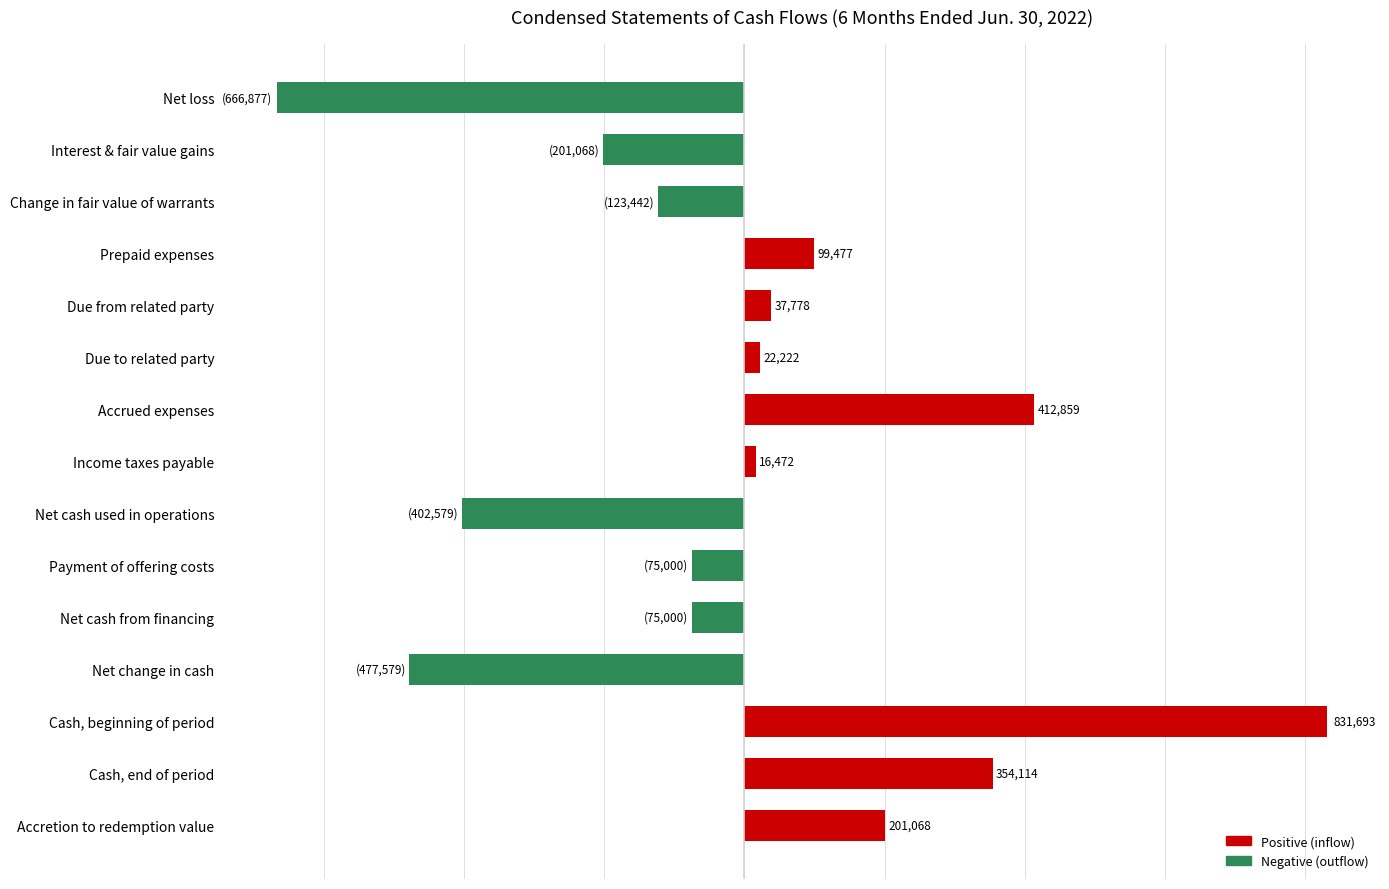

At which label is the value closest to 82408?

Prepaid expenses